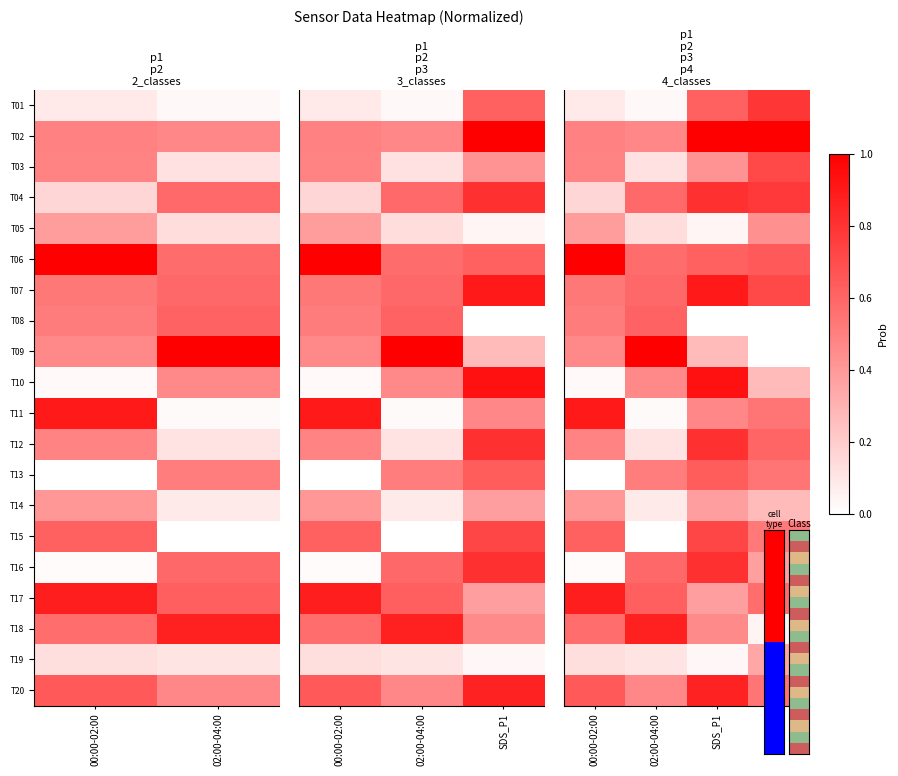

What is the greatest value displayed?

1.0